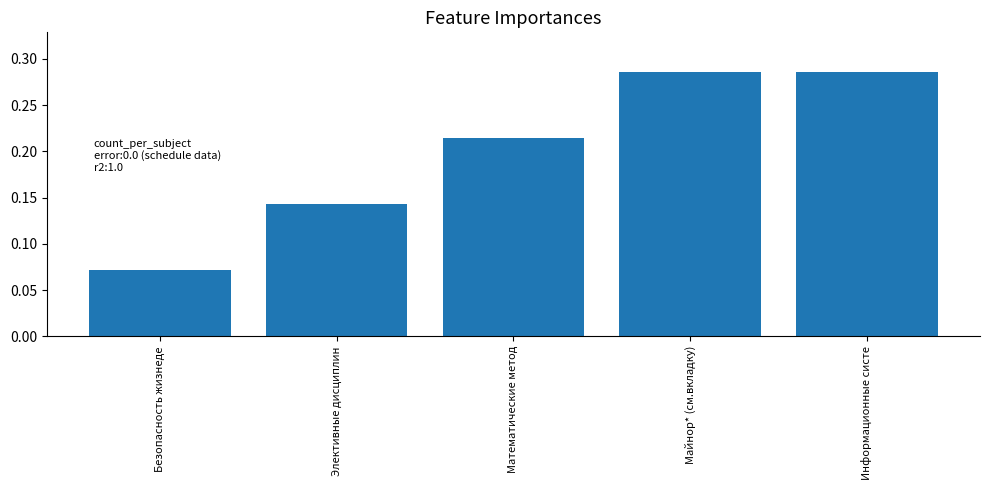

What is the sum of all values?

1.0